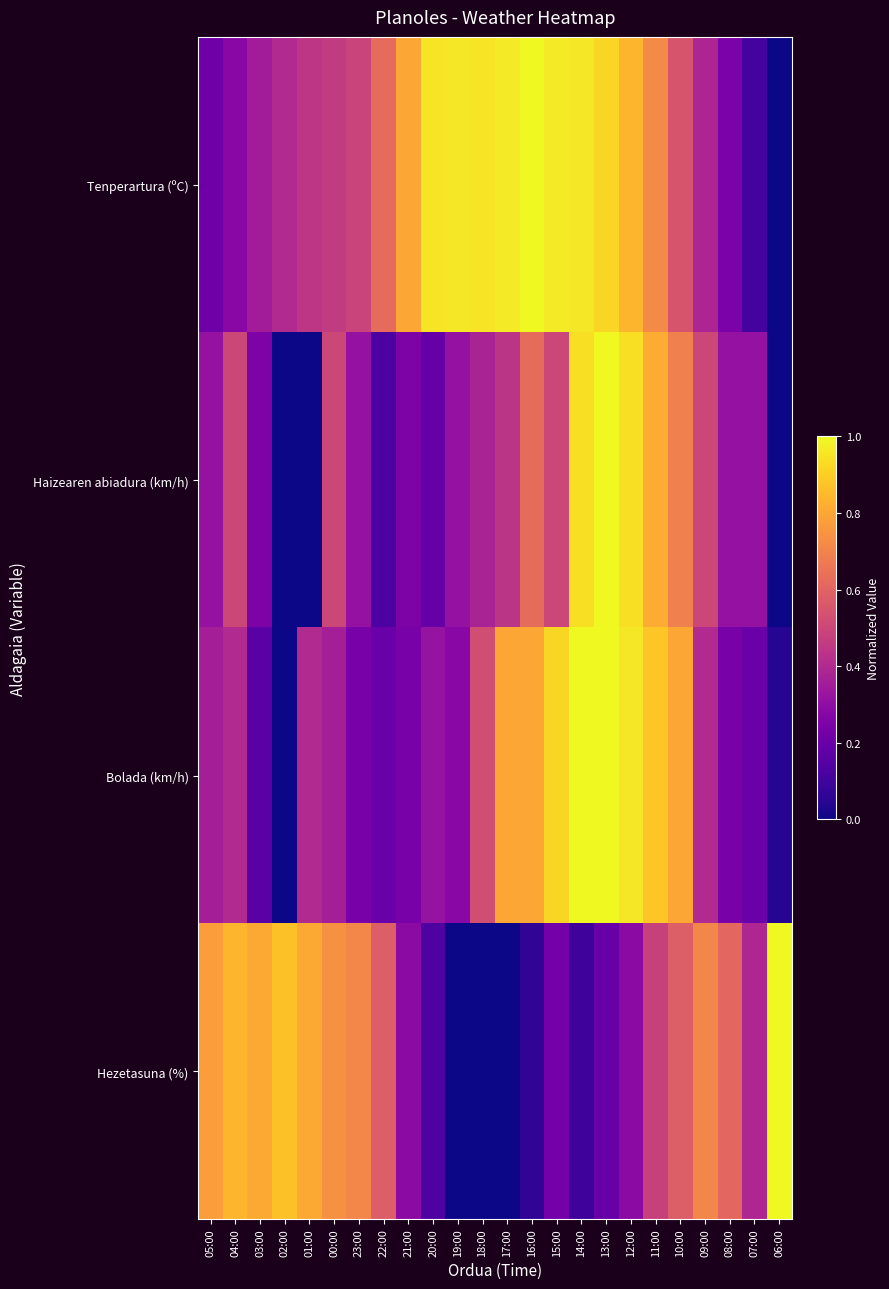

Which has a higher value, 03:00 or 11:00?

11:00